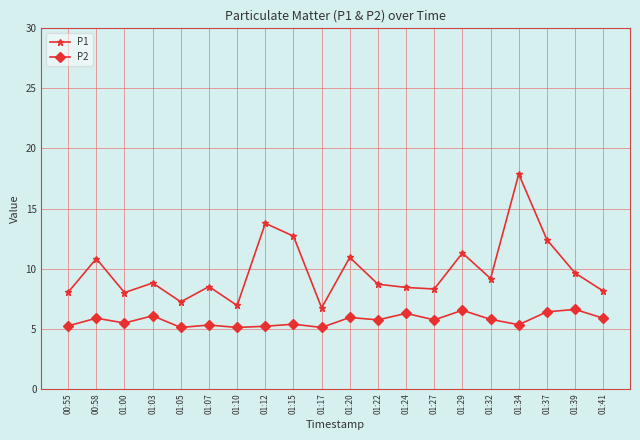

What position from the left is 01:15?

9